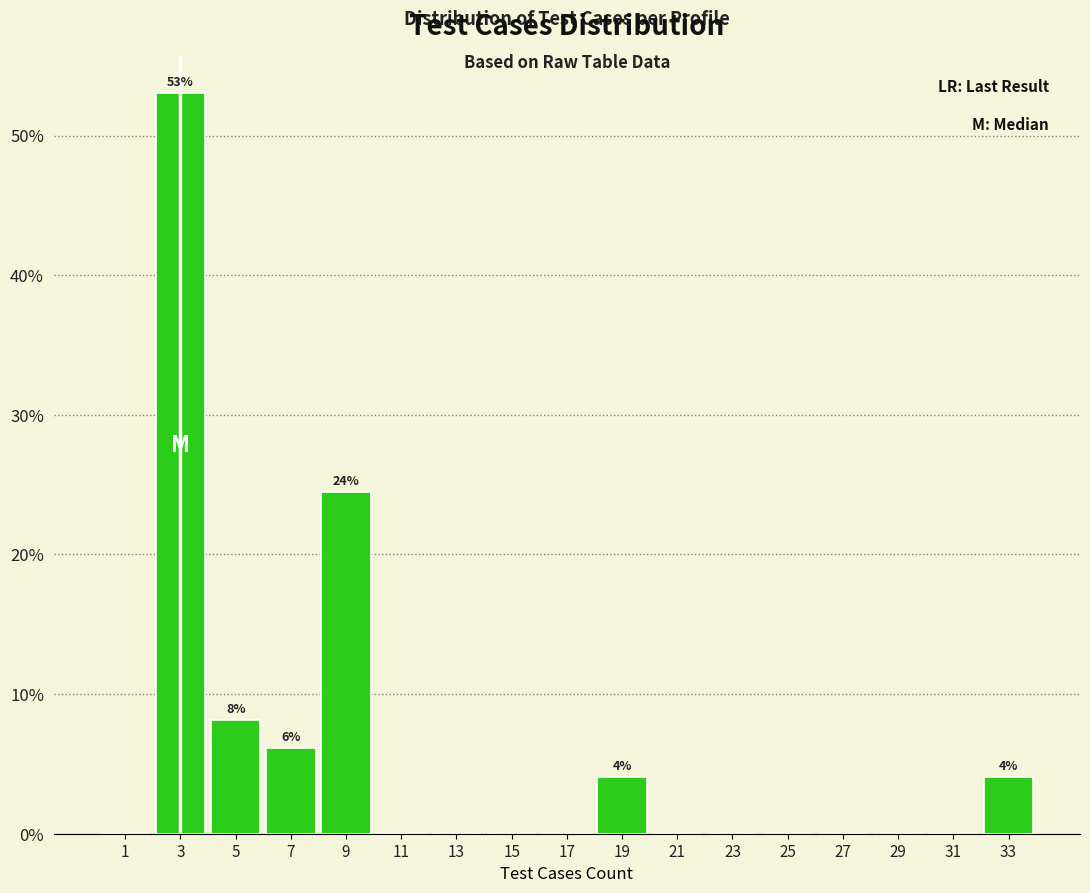

Over which range of the x-axis is the bar tallest?

2 to 4